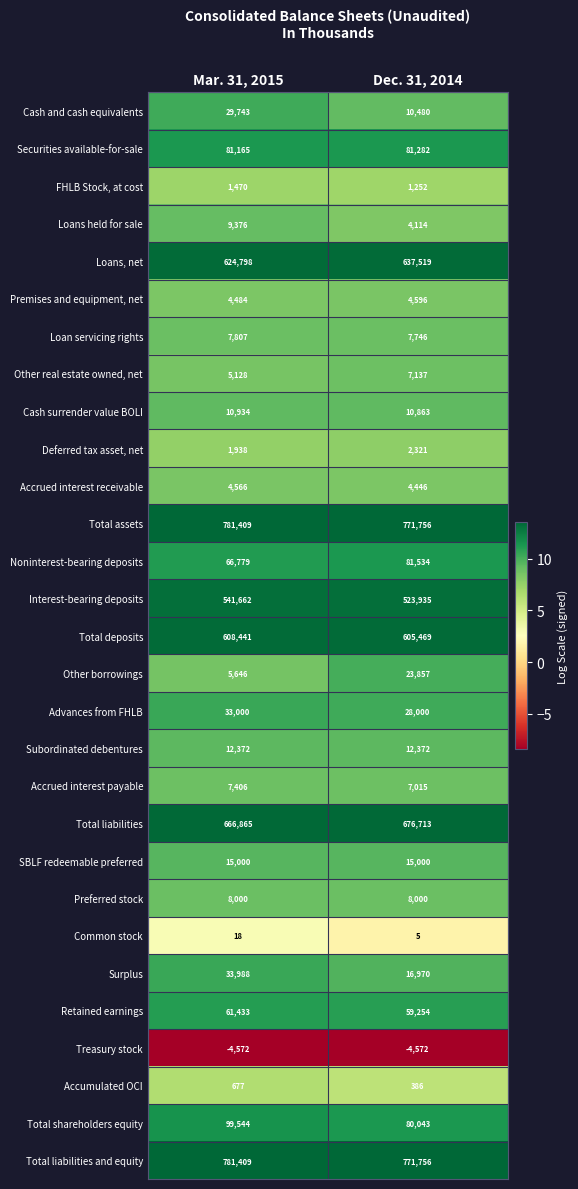

What is the sum of all Subordinated debentures values?

24744